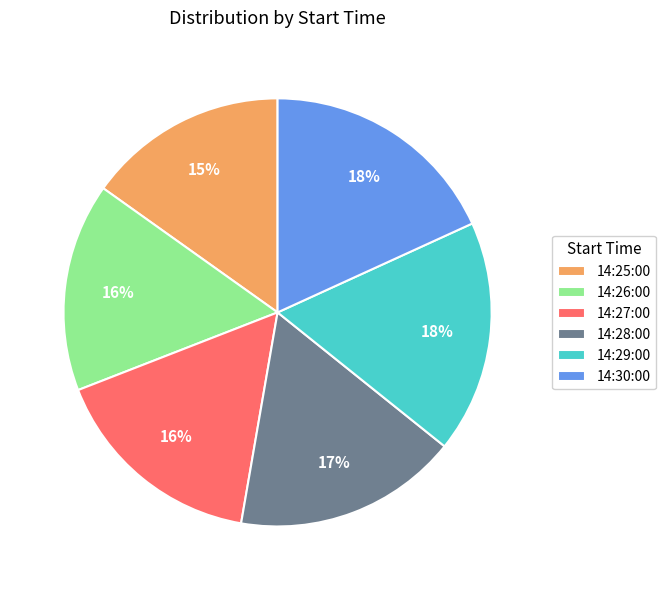

How many segments does this pie chart have?

6